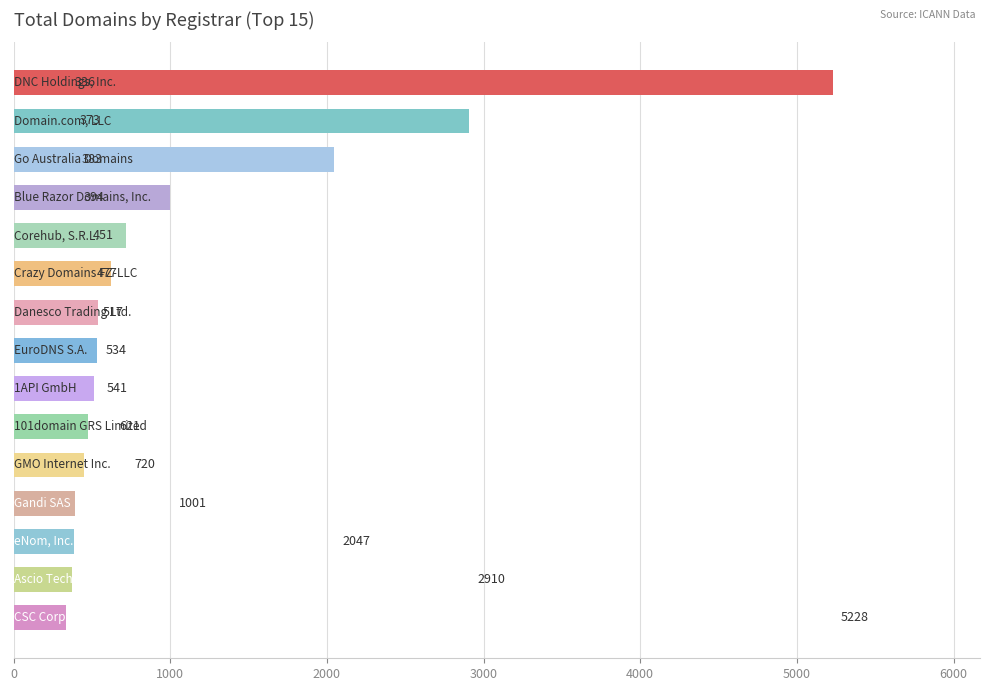

What is the greatest value displayed?

5228